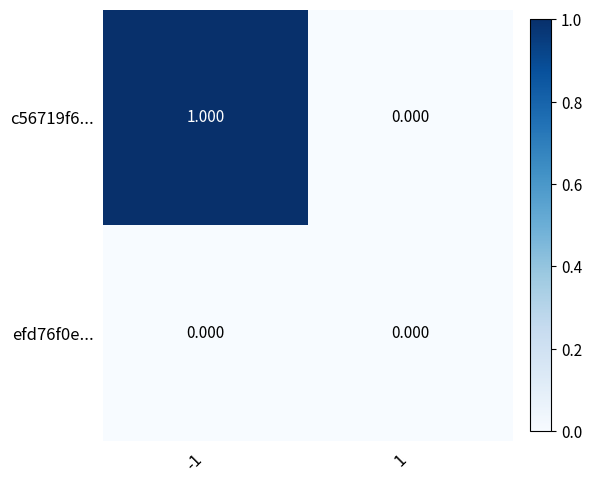

Is the value of efd76f0e... at 1 greater than the value of c56719f6... at -1?

No